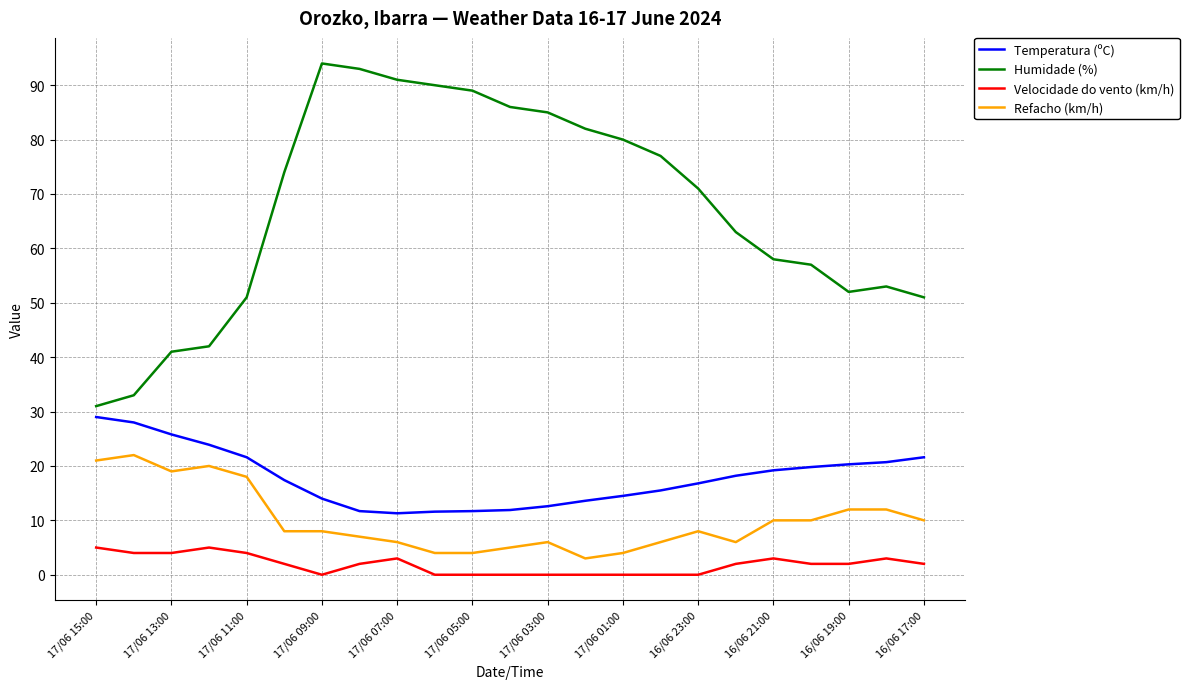

Which series has the largest range (max minus min)?

Humidade (%)